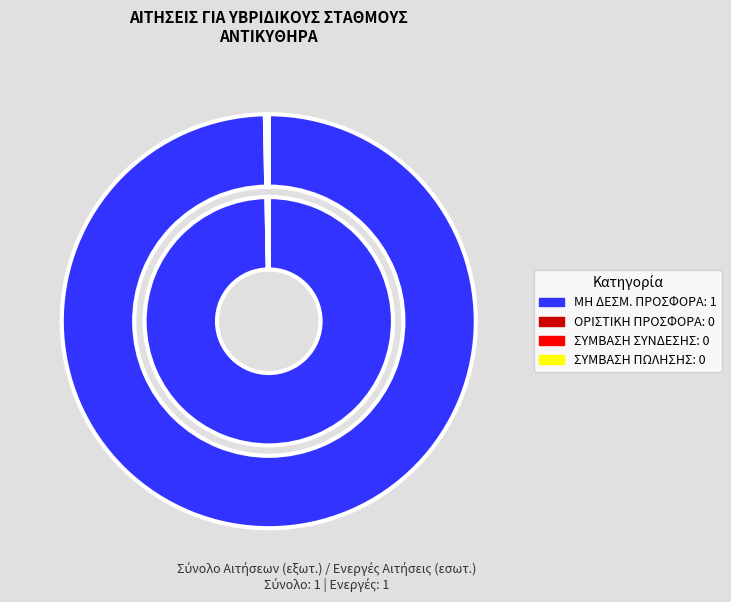

Does ΜΕ ΜΗ ΔΕΣΜΕΥΤΙΚΗ ΠΡΟΣΦΟΡΑ ΣΥΝΔΕΣΗΣ account for over 50% of the chart?

Yes